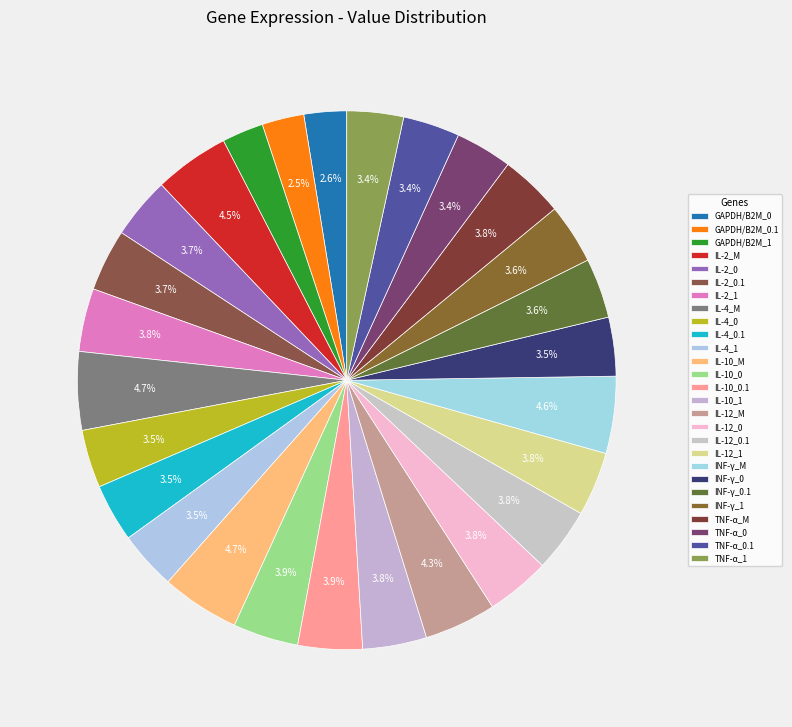

Do INF-γ_0.1 and IL-4_1 together represent more than half of the pie?

No